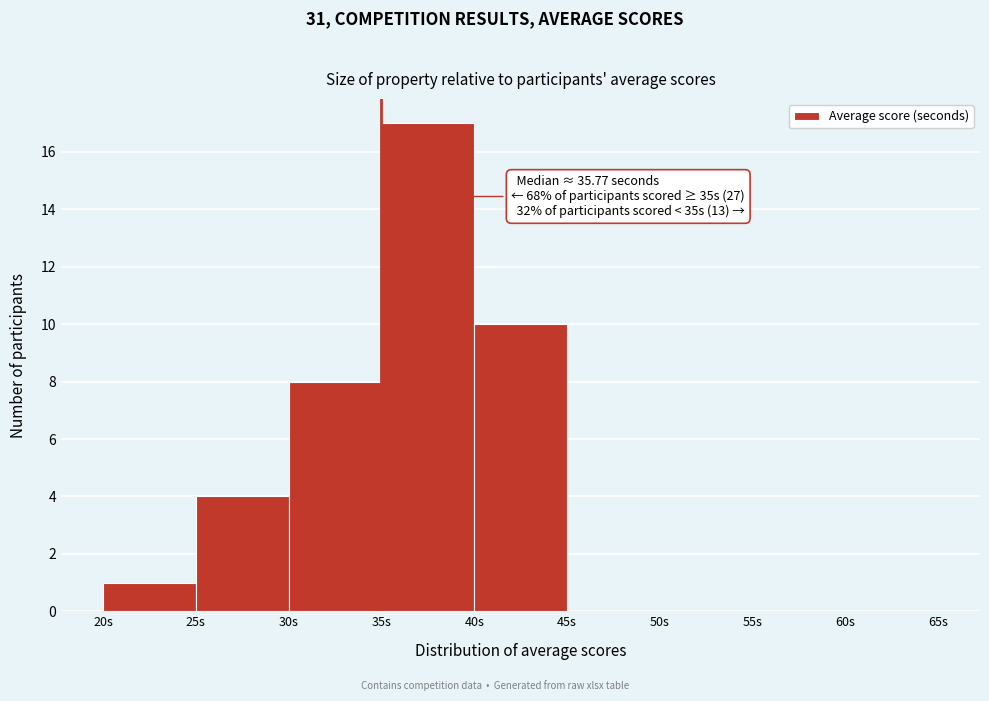

Over which range of the x-axis is the bar tallest?

35 to 40